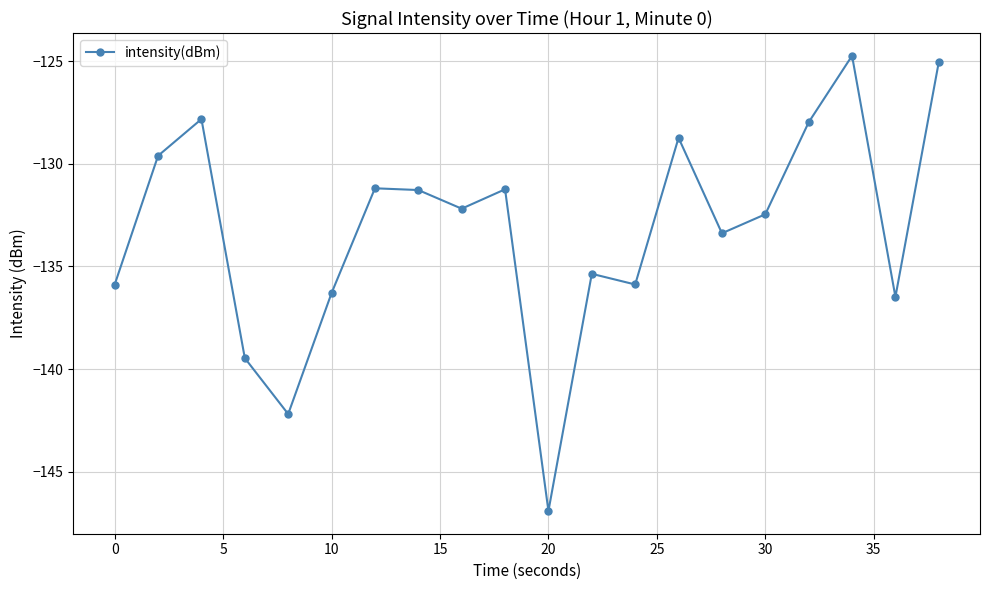

What is the value of the 6th point from the left?

-136.3